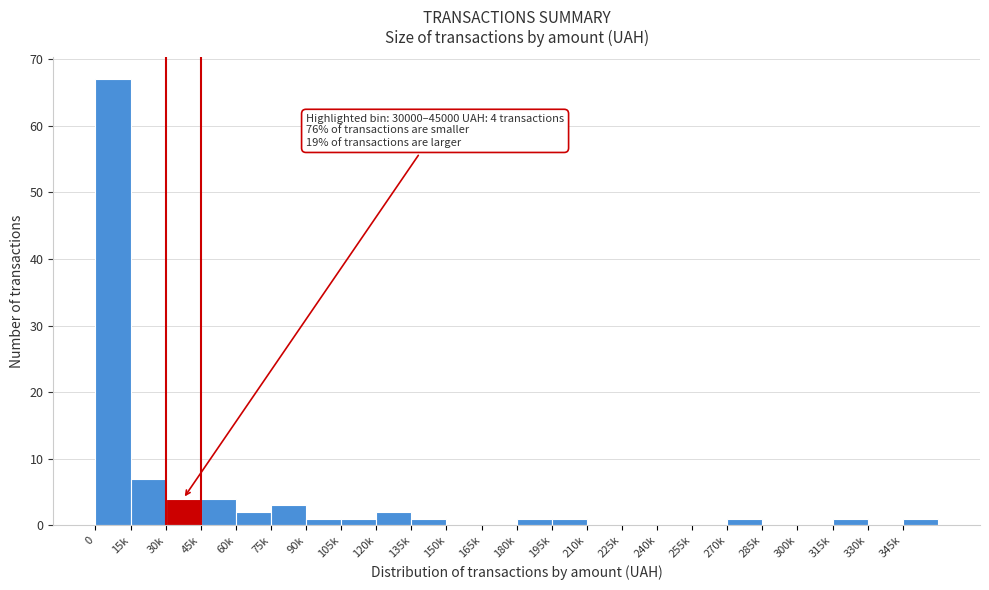

Reading left to right, what are all the values shown in this chart?

0=67	15k=7	30k=4	45k=4	60k=2	75k=3	90k=1	105k=1	120k=2	135k=1	150k=0	165k=0	180k=1	195k=1	210k=0	225k=0	240k=0	255k=0	270k=1	285k=0	300k=0	315k=1	330k=0	345k=1